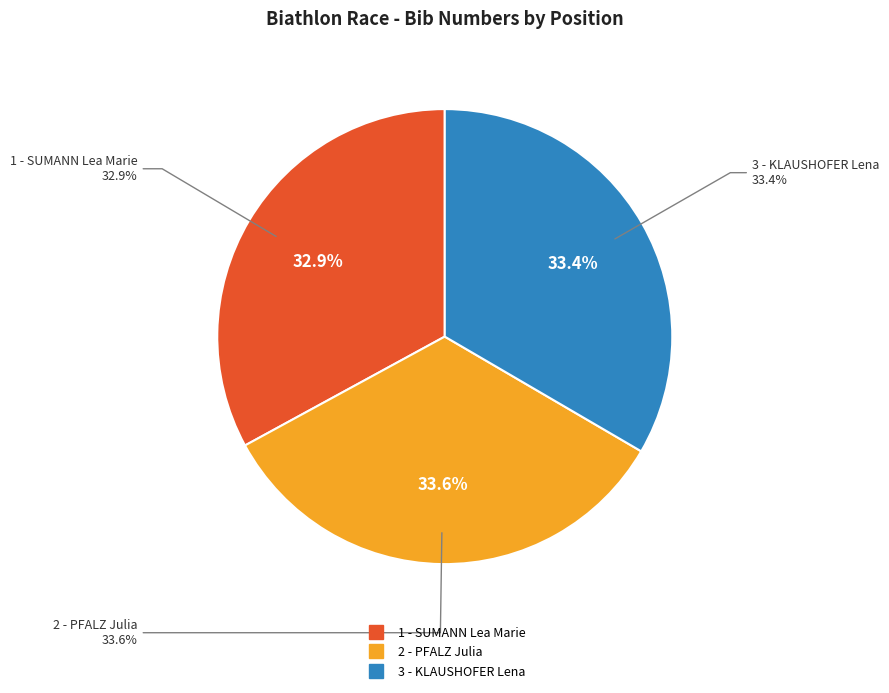

The 3 - KLAUSHOFER Lena slice represents 22% of the pie. True or false?

False